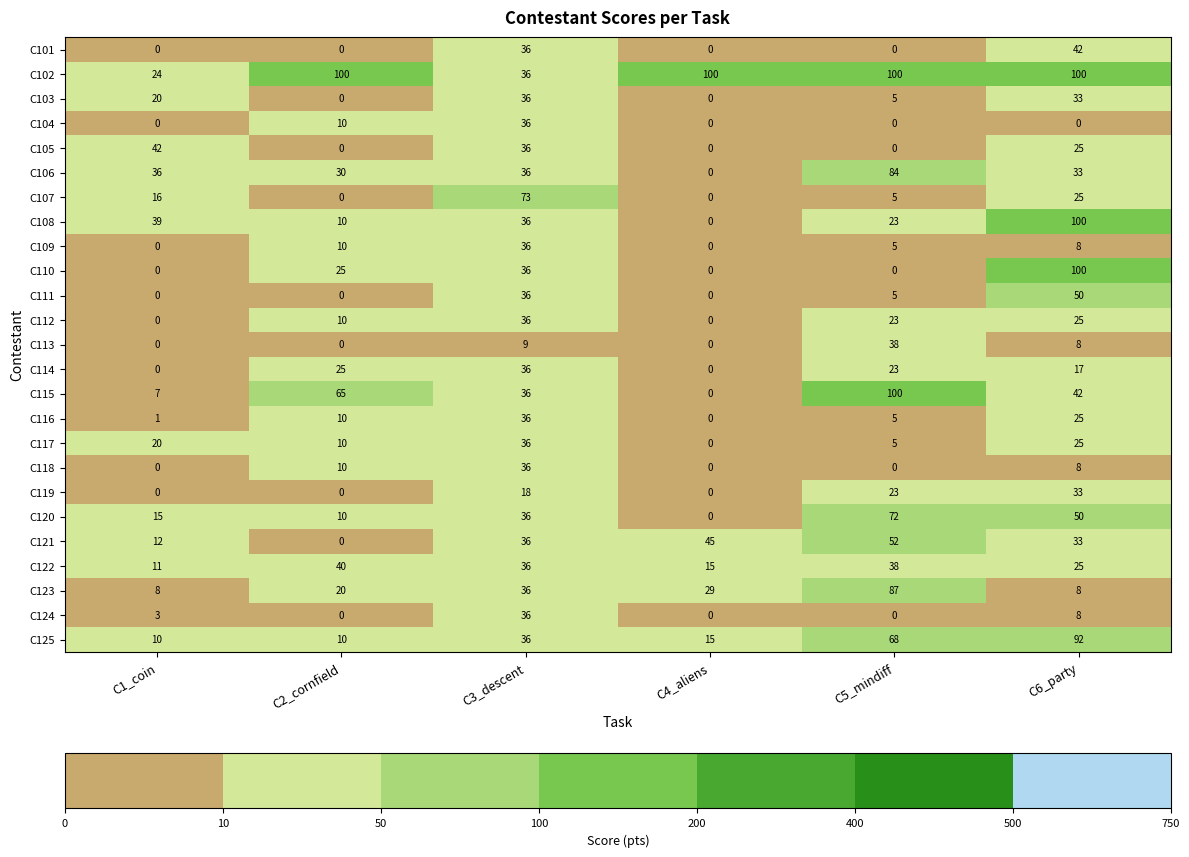

Which series changed the most between C2_cornfield and C3_descent?

C107